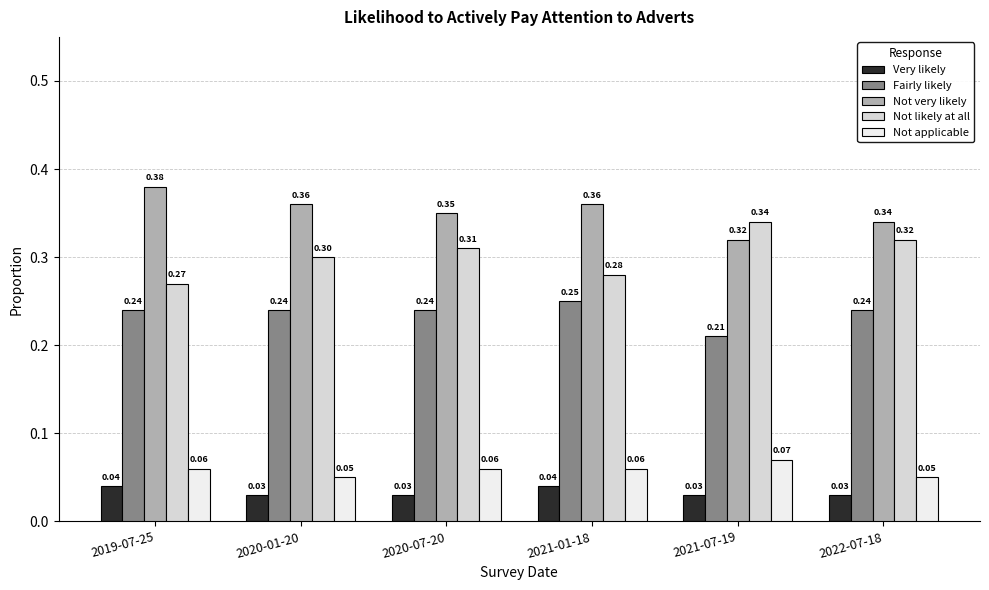

What is the sum of all Not very likely values?

2.1